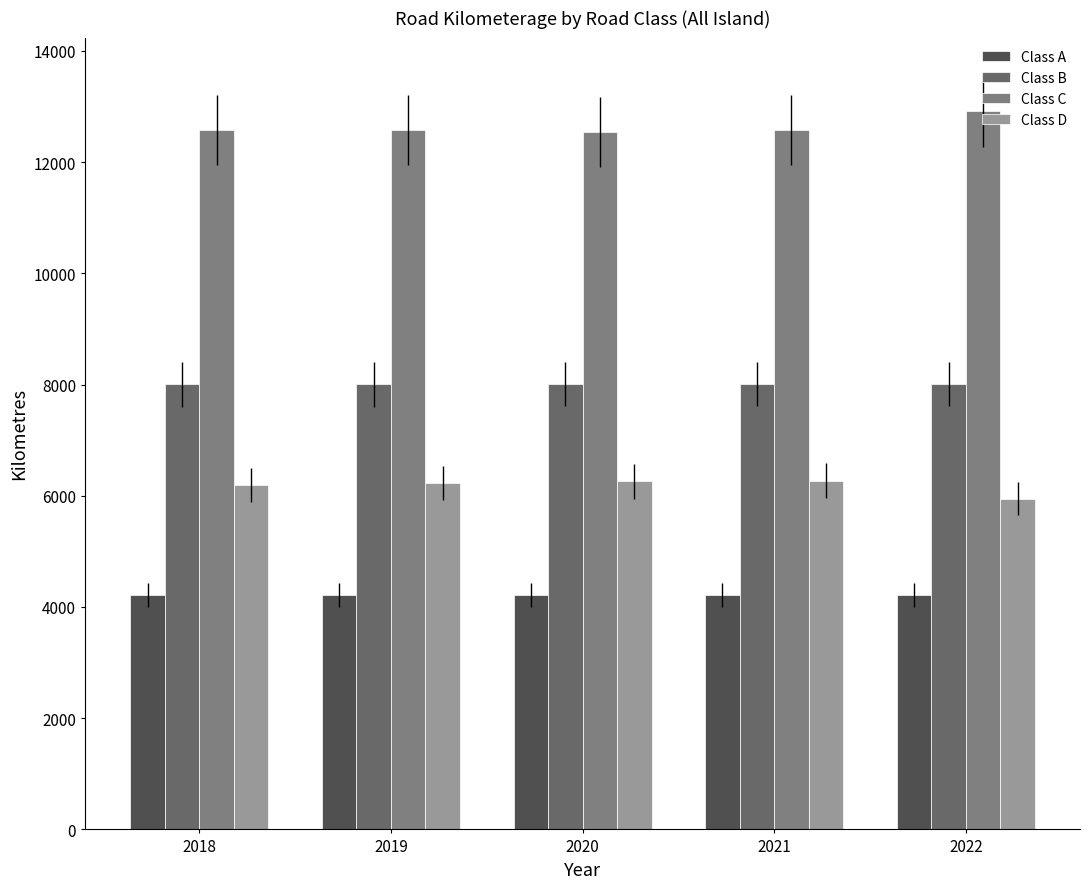

Are the bars horizontal?

No